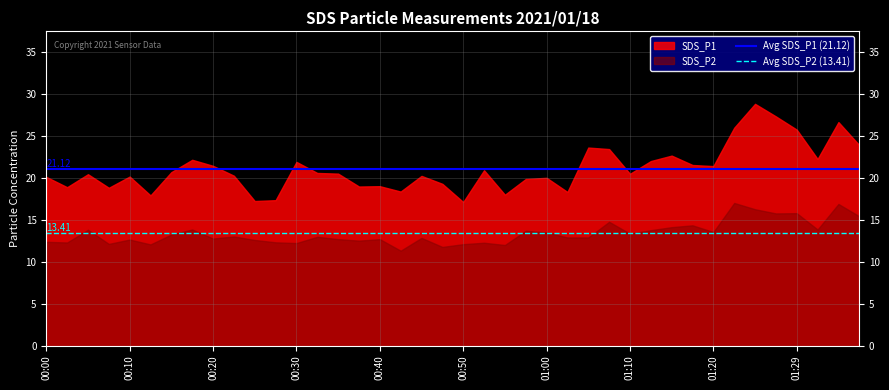

What is the total value across all series at 00:40?

31.7